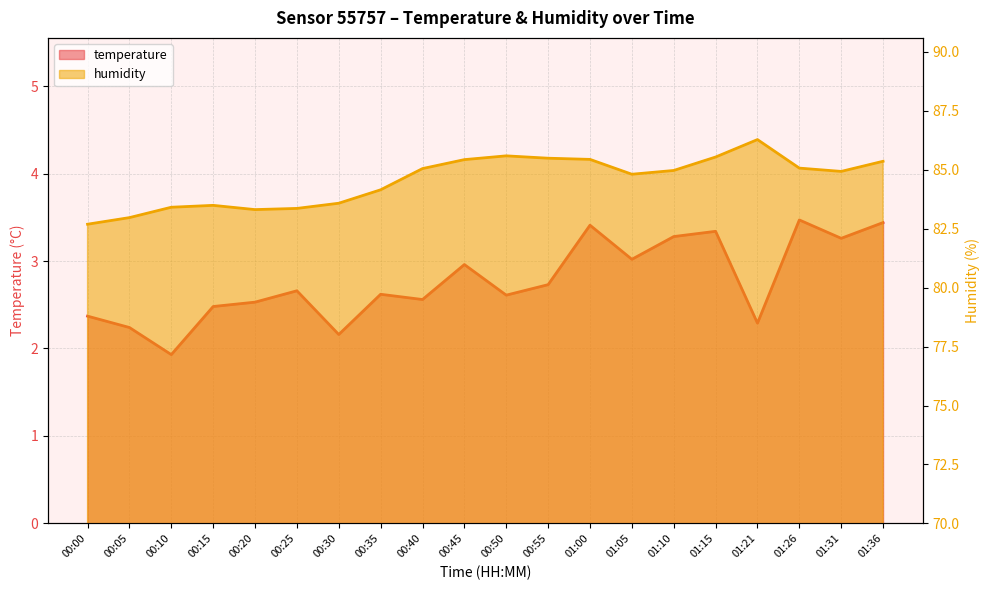

What position from the left is 00:25?

6